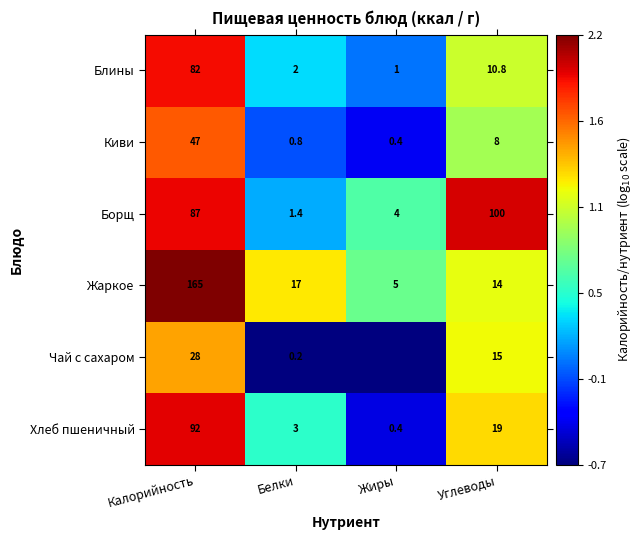

What is the sum of all Киви values?

56.2